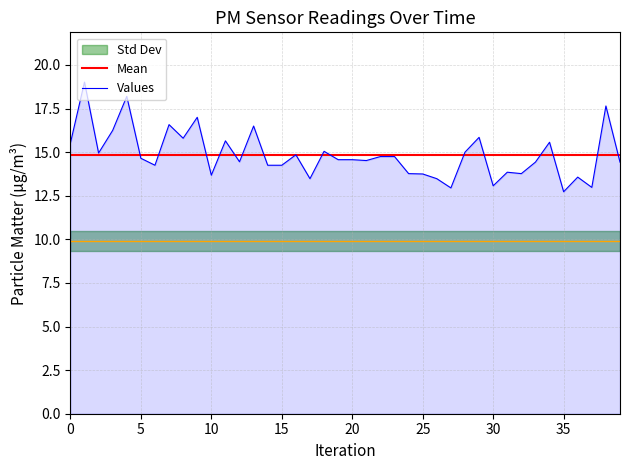

What is the sum of the values at 3 and 38?

33.9